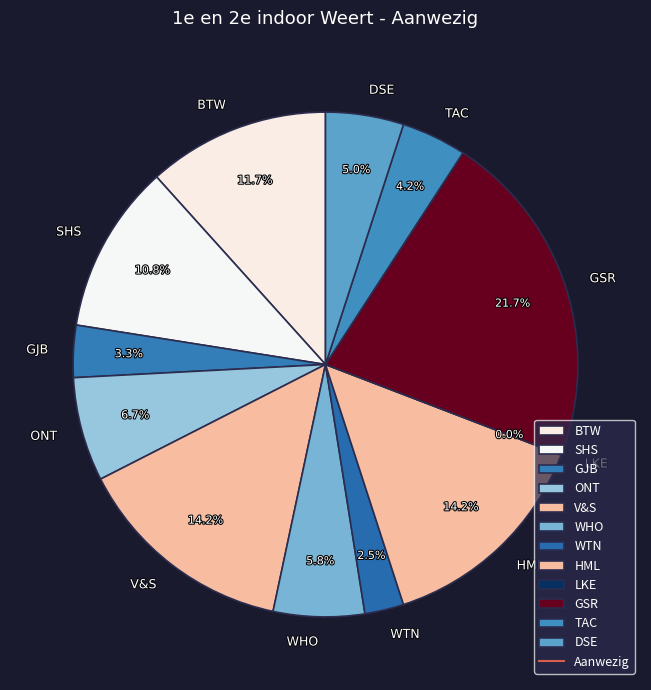

To the nearest percent, what is the average slice percentage?

8%